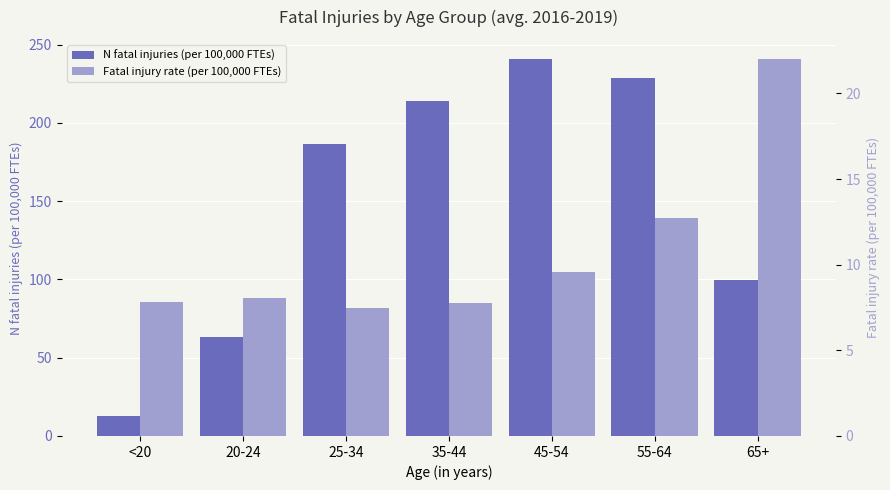

Which series has the largest total across all categories?

N fatal injuries (per 100,000 FTEs)